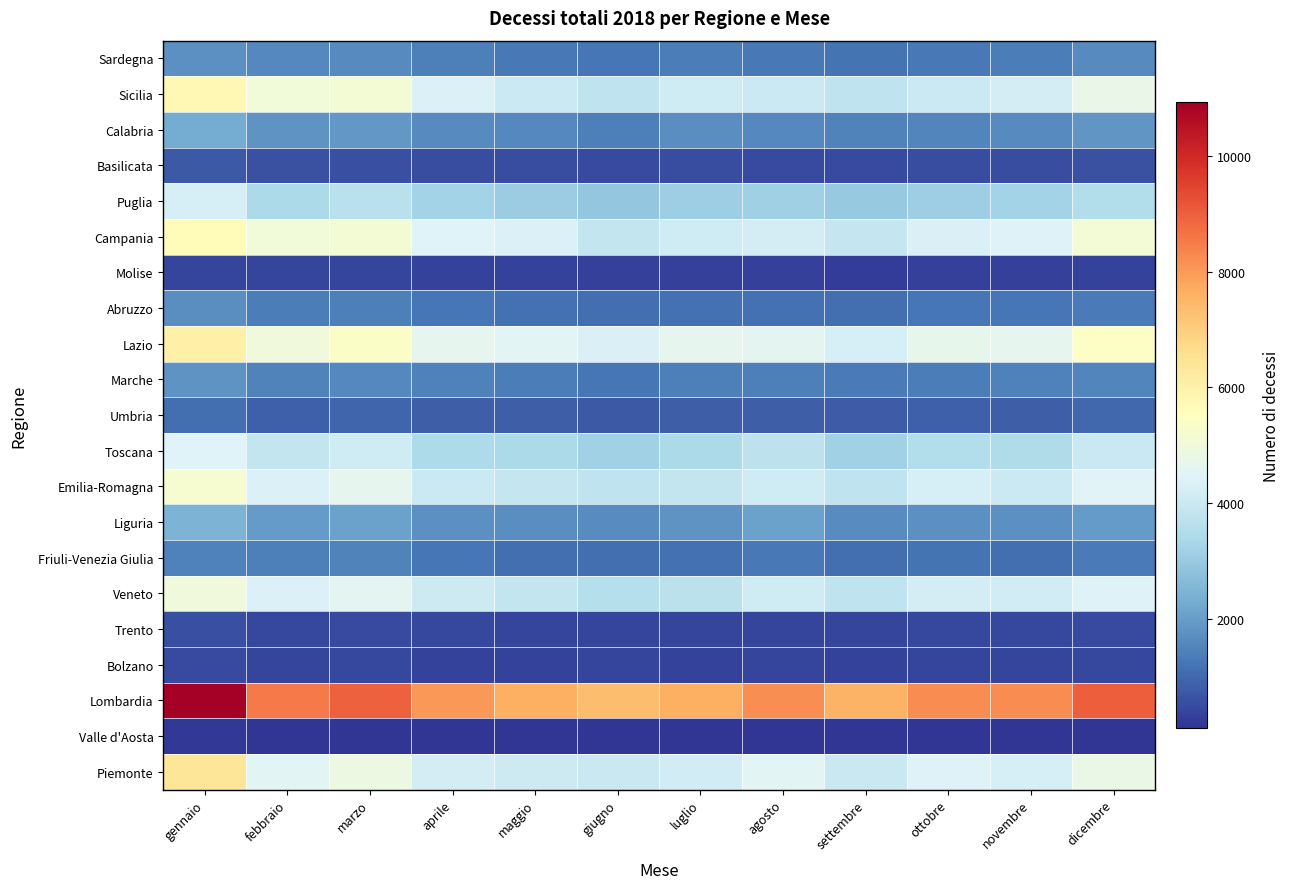

What is the difference between the highest and lowest values at gennaio?

10776